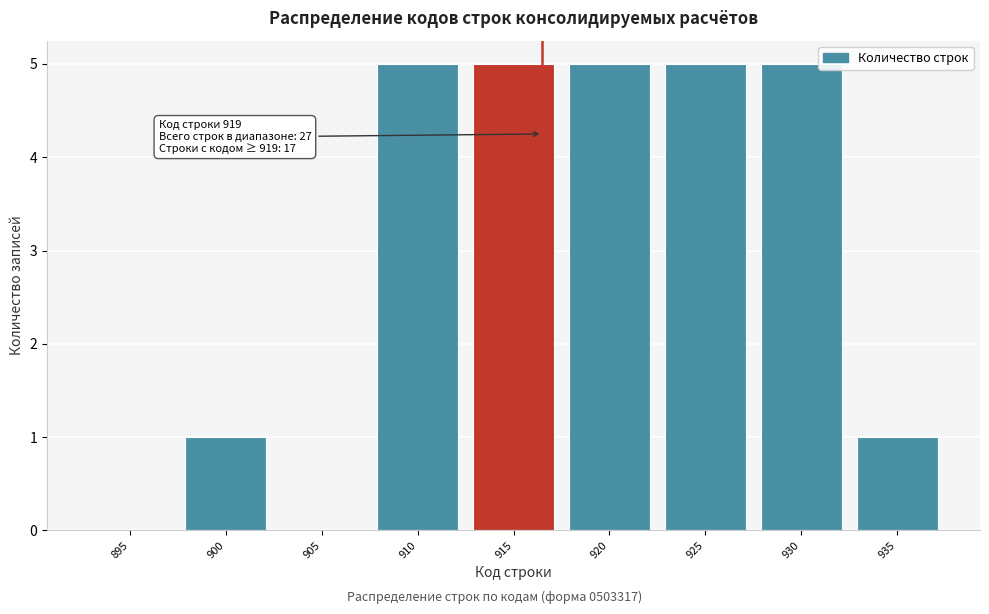

Reading left to right, list all the values displayed in this chart.

895=0	900=1	905=0	910=5	915=5	920=5	925=5	930=5	935=1